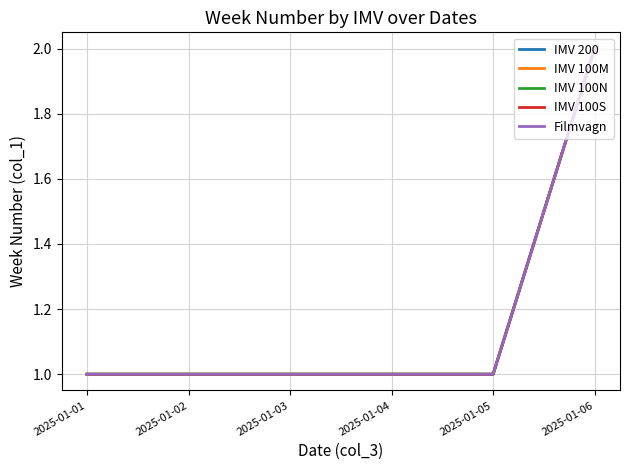

What is the maximum value for IMV 100M?

2